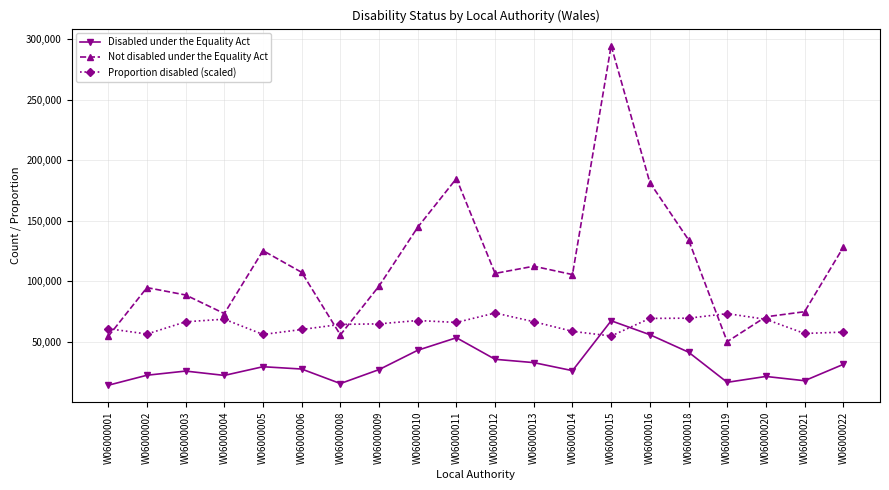

True or false: Disabled under the Equality Act has a value of 26289.0 at W06000014.

True